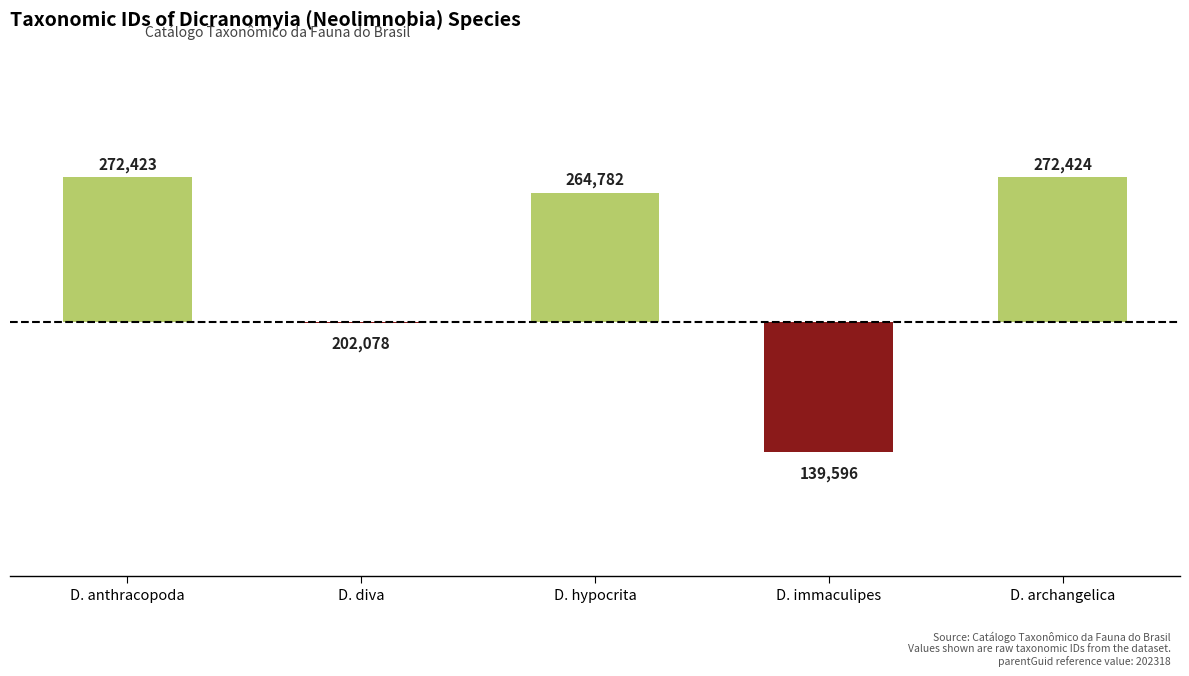

Are the bars horizontal?

No